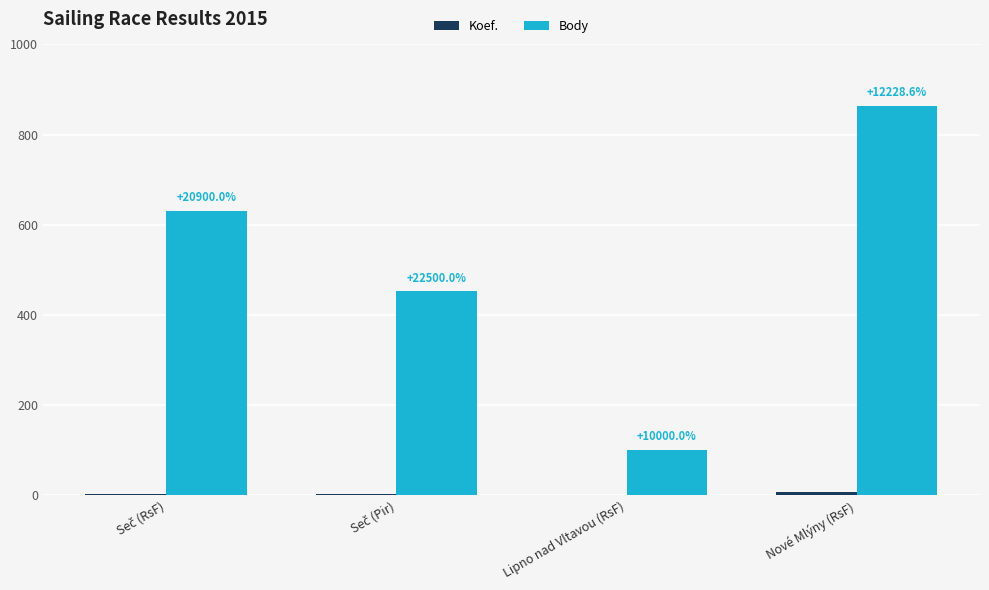

Are the bars grouped side by side (vs. stacked)?

Yes